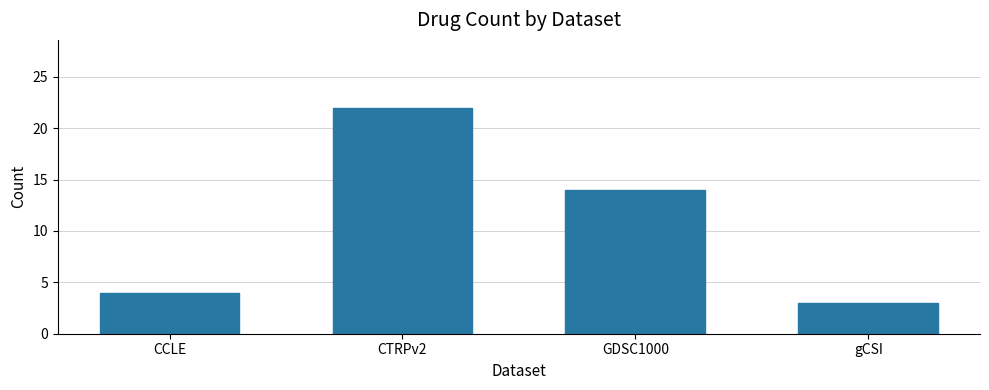

Rank the categories by value from lowest to highest.

gCSI, CCLE, GDSC1000, CTRPv2